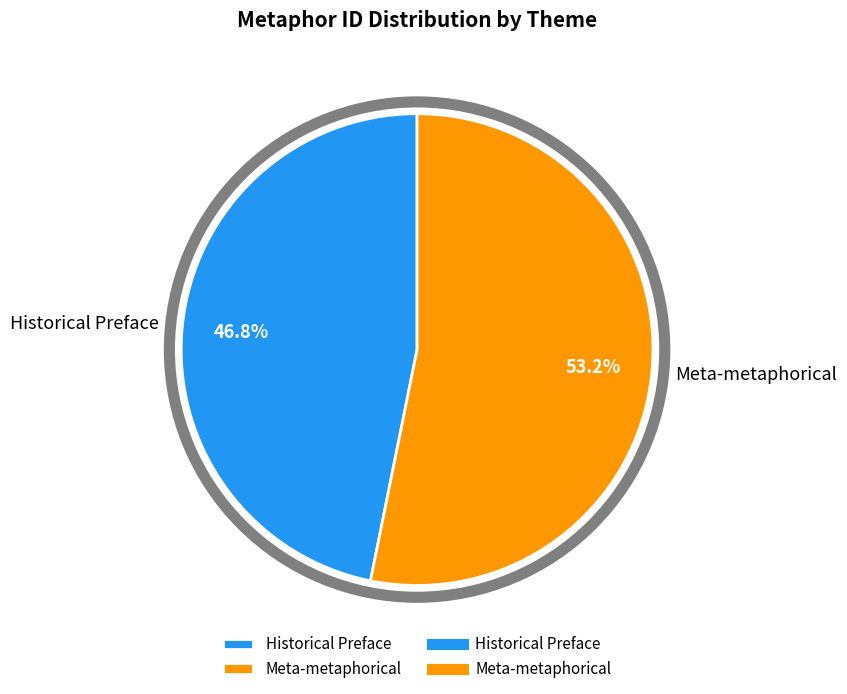

To the nearest percent, what is the difference between the Historical Preface and Meta-metaphorical slice percentages?

6%